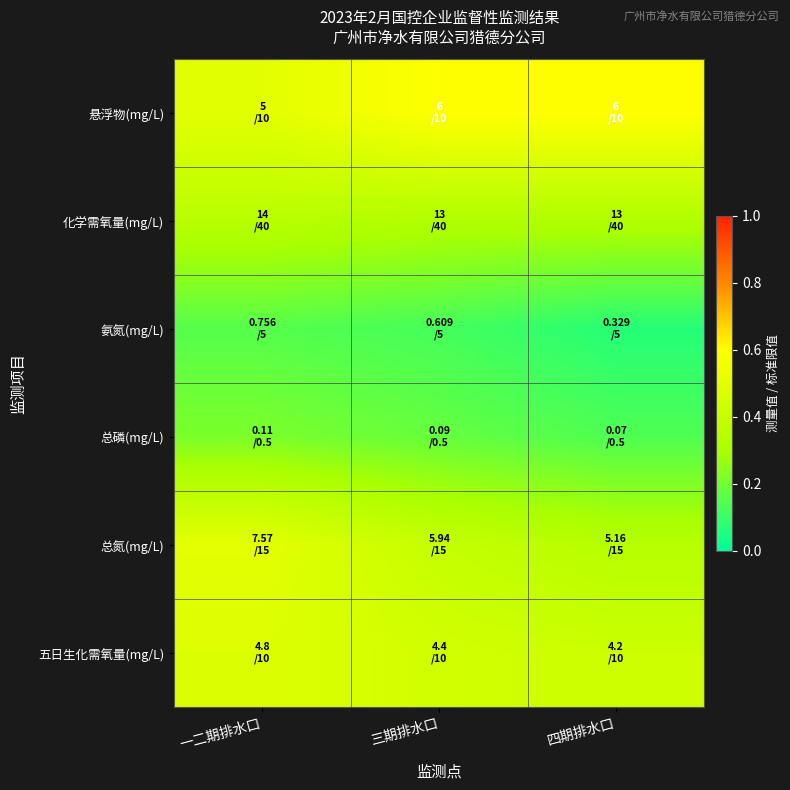

Which series has the largest range (max minus min)?

总氮(mg/L)